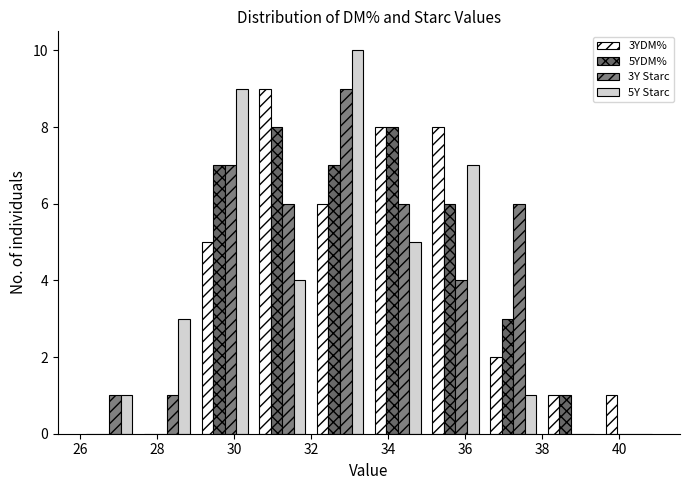

Reading left to right, list every range on the x-axis with the height of the bar of each series over it. Neither the bar edges nor the heights are printed on the chart, so give them approximately, as read against the axes.

26.0 to 27.5: 3YDM%=0	5YDM%=0	3Y Starc=1	5Y Starc=1
27.5 to 29.0: 3YDM%=0	5YDM%=0	3Y Starc=1	5Y Starc=3
29.0 to 30.5: 3YDM%=5	5YDM%=7	3Y Starc=7	5Y Starc=9
30.5 to 32.0: 3YDM%=9	5YDM%=8	3Y Starc=6	5Y Starc=4
32.0 to 33.5: 3YDM%=6	5YDM%=7	3Y Starc=9	5Y Starc=10
33.5 to 35.0: 3YDM%=8	5YDM%=8	3Y Starc=6	5Y Starc=5
35.0 to 36.5: 3YDM%=8	5YDM%=6	3Y Starc=4	5Y Starc=7
36.5 to 38.0: 3YDM%=2	5YDM%=3	3Y Starc=6	5Y Starc=1
38.0 to 39.5: 3YDM%=1	5YDM%=1	3Y Starc=0	5Y Starc=0
39.5 to 41.0: 3YDM%=1	5YDM%=0	3Y Starc=0	5Y Starc=0